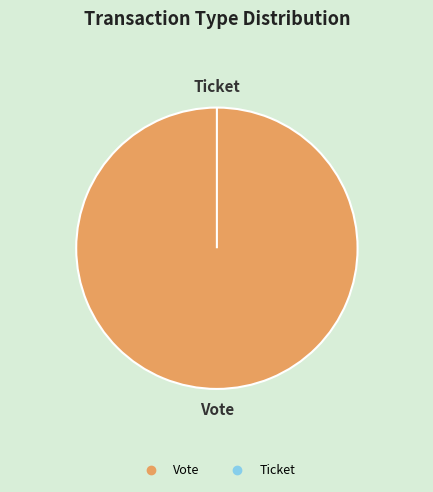

What is the majority slice?

Vote